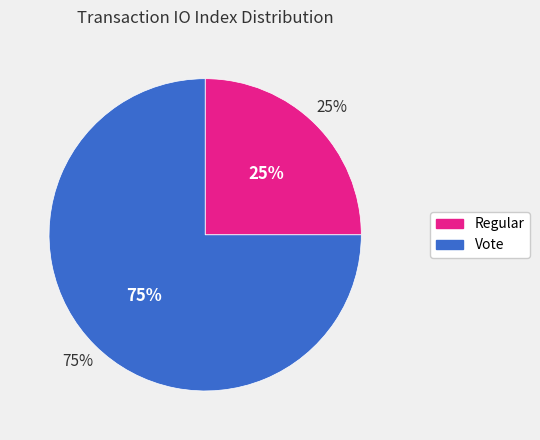

Is it true that Vote is 75% of the pie?

True